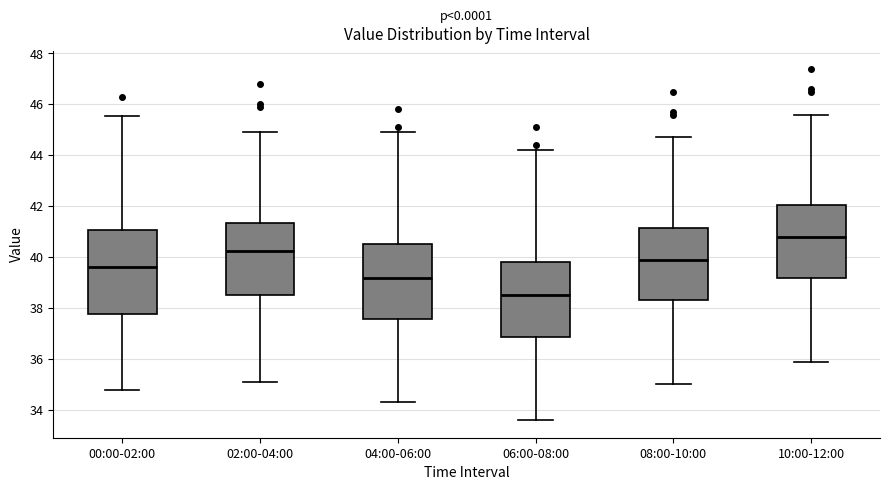

Where is the upper edge of the box for 04:00-06:00 on the y-axis? The values are not printed on the chart, so give them approximately, as read against the axis.

40.6